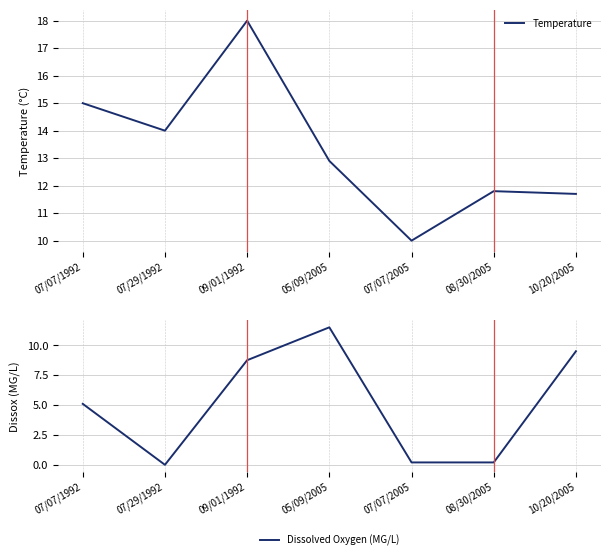

What is the average value of the Dissolved Oxygen (MG/L) series?

5.0